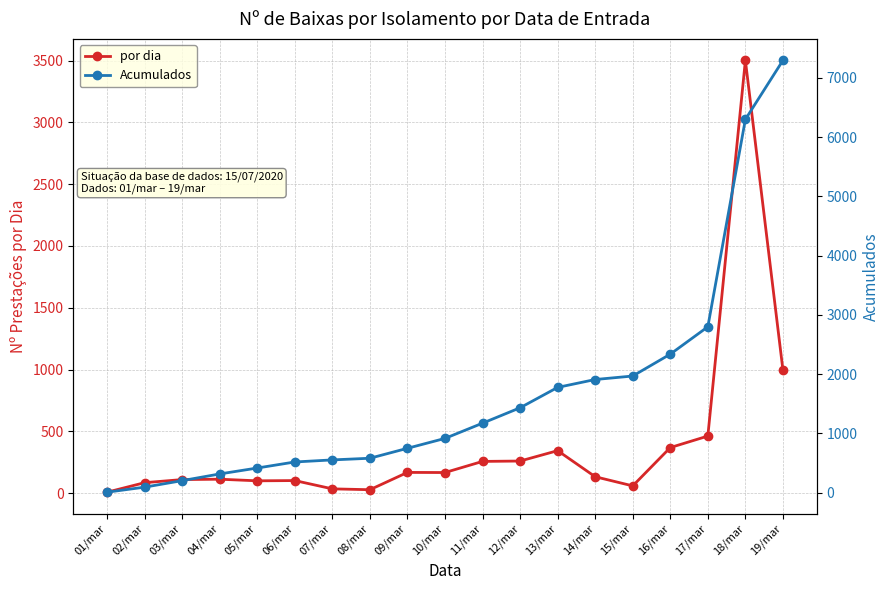

True or false: Acumulados has a value of 1373 at 16/mar.

False